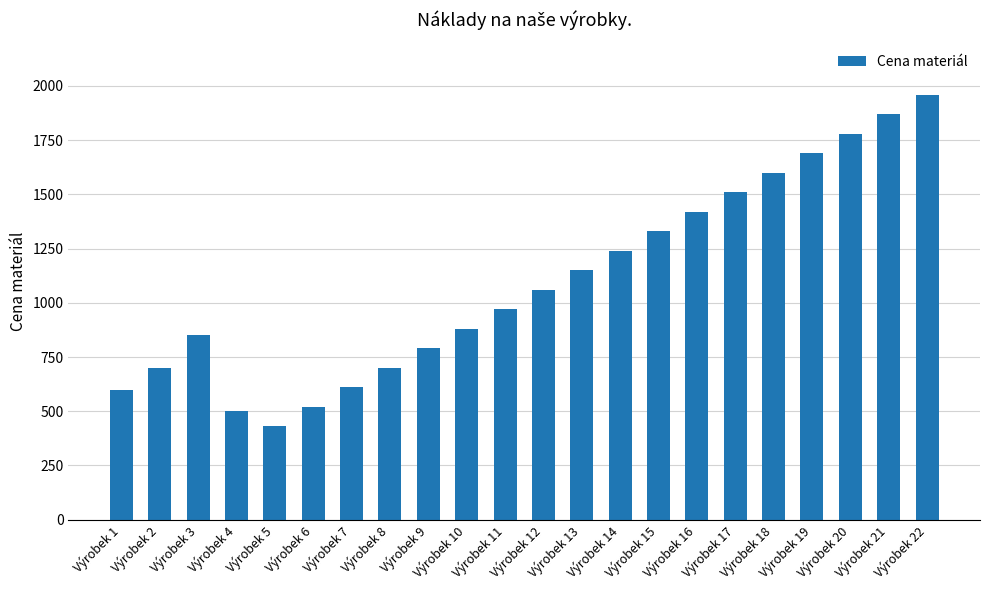

What is the smallest value displayed?

430